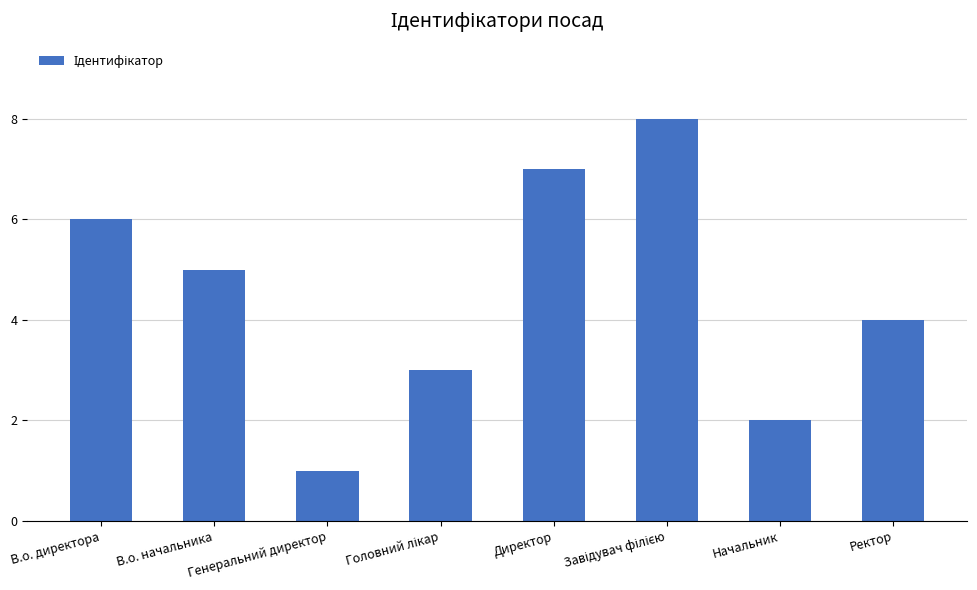

What is the sum of the values at Начальник and В.о. начальника?

7